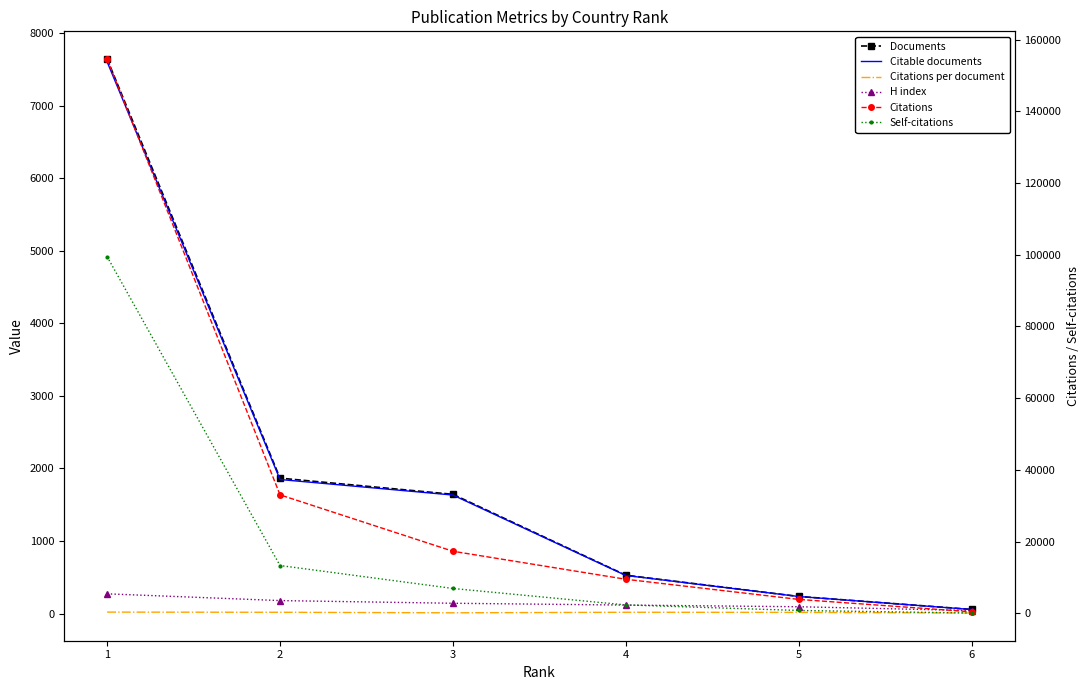

Which series has the largest range (max minus min)?

Citations